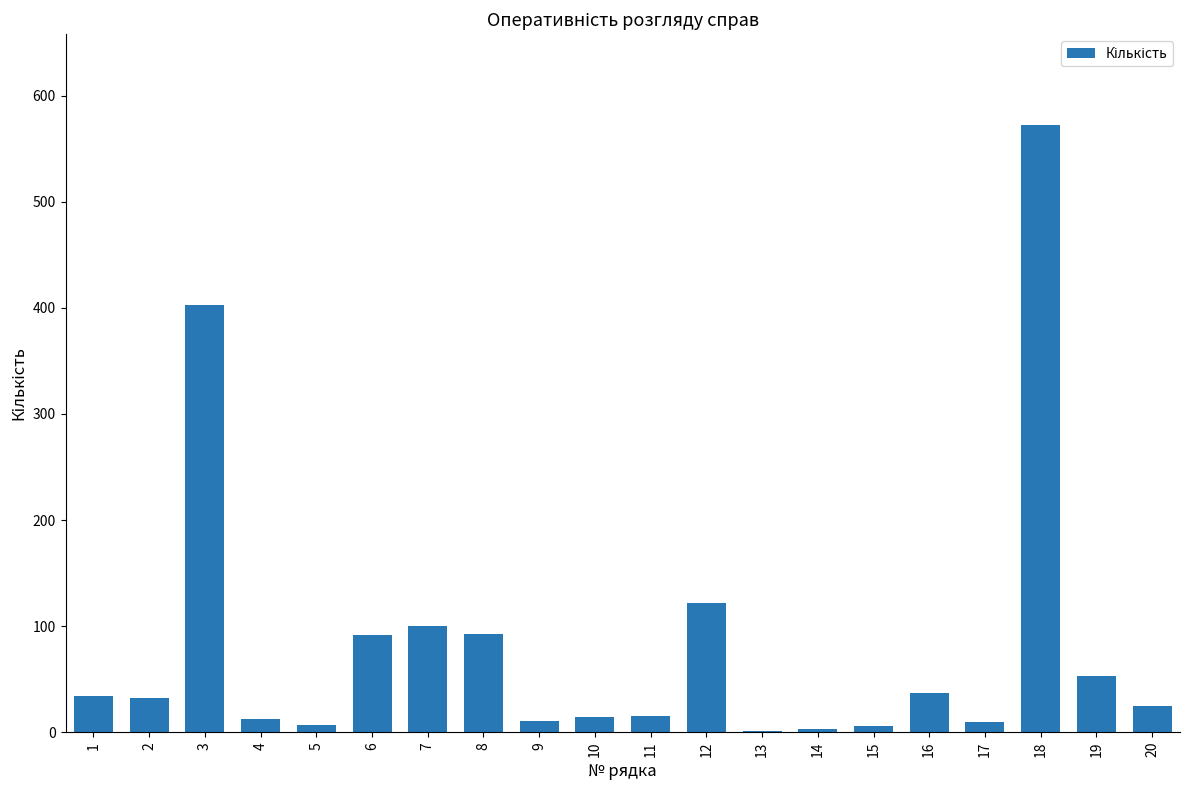

What is the sum of all values?

1642